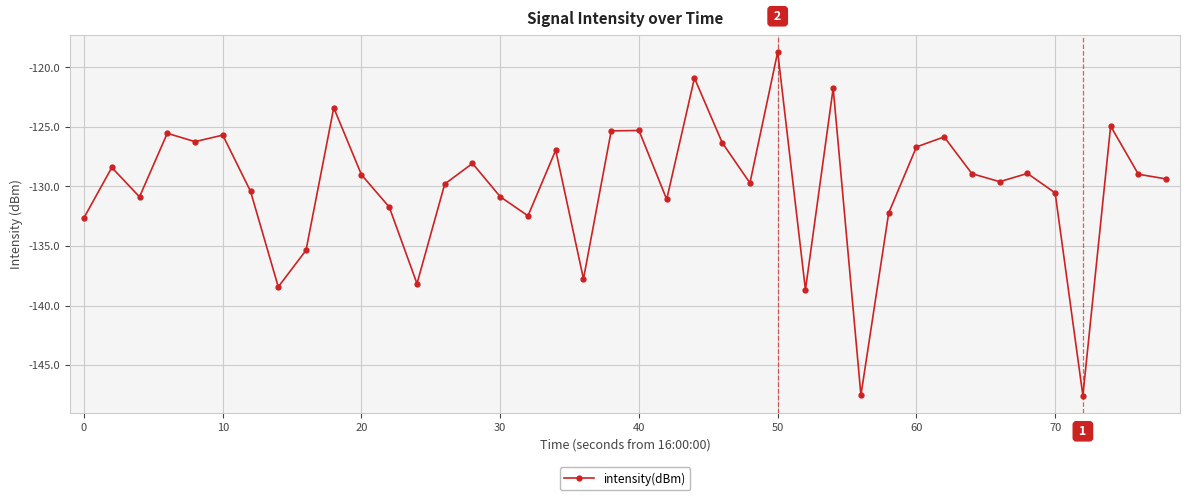

What is the difference between the maximum and second lowest values?

28.8